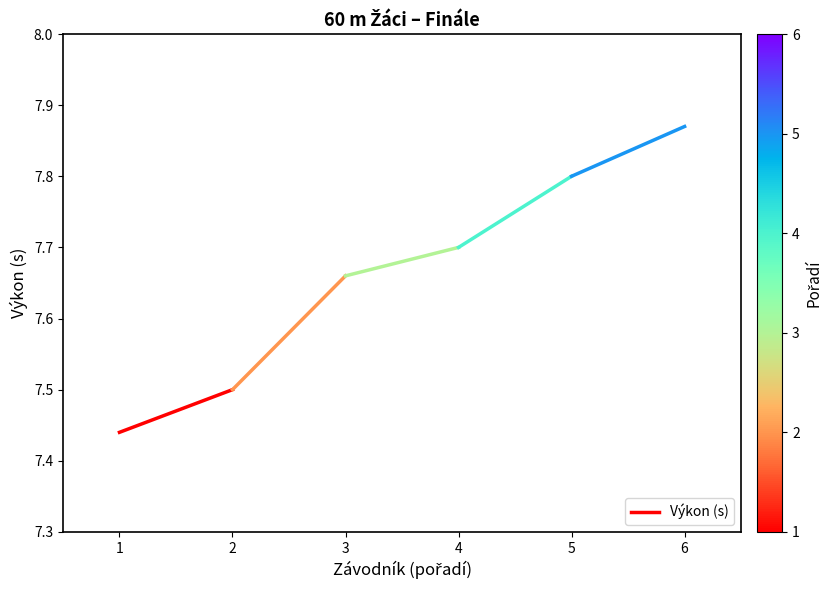

List the labels in order of value, largest first.

2, 1